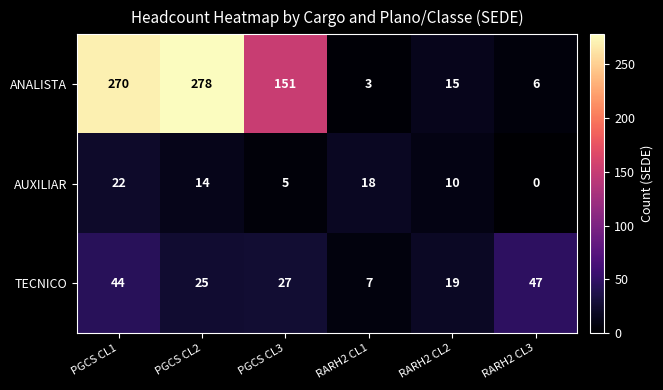

Where does the ANALISTA series first go above 151?

PGCS CL1